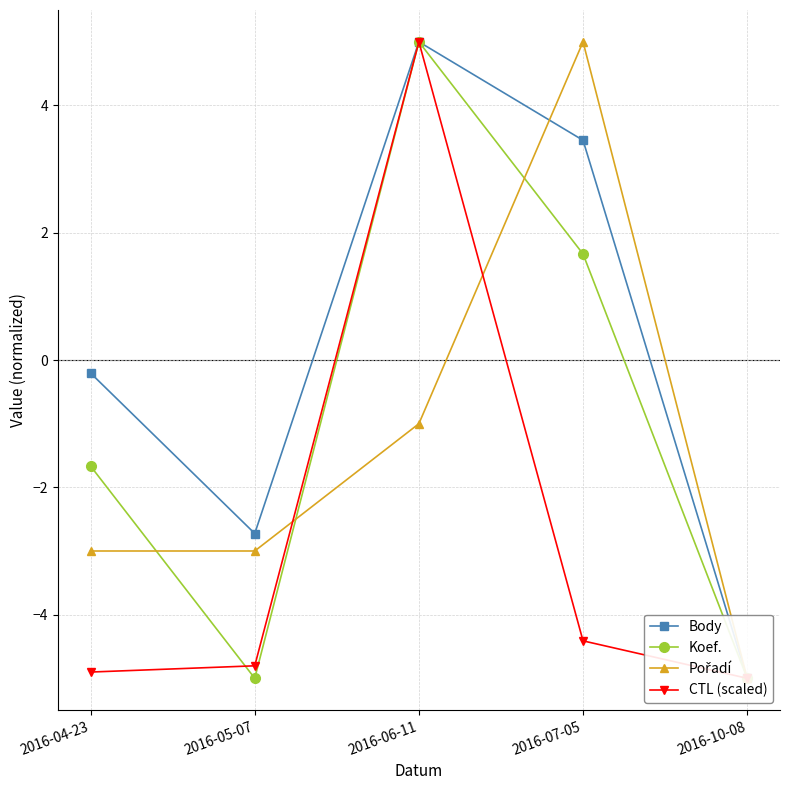

In Koef., how many points are lower than both neighbors (excluding endpoints)?

1